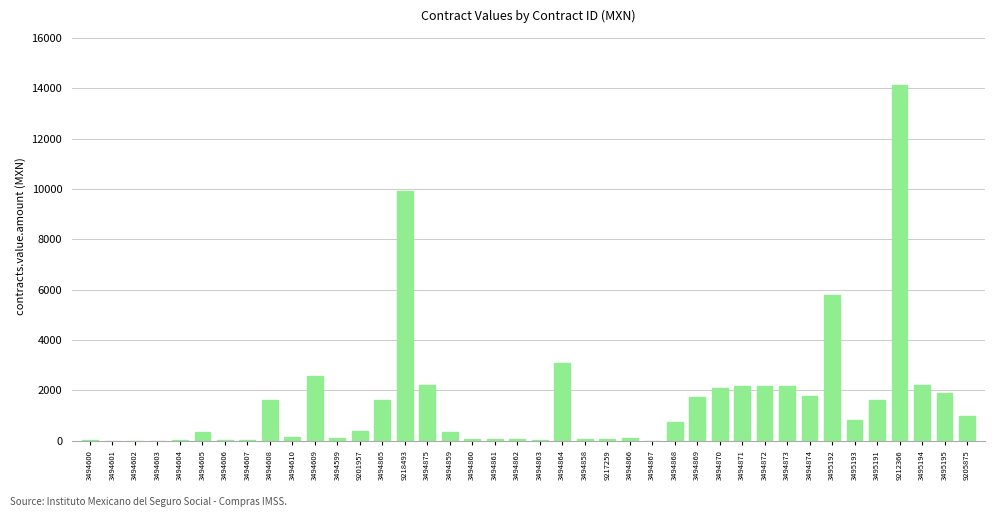

Count the number of values greater than 745.

20